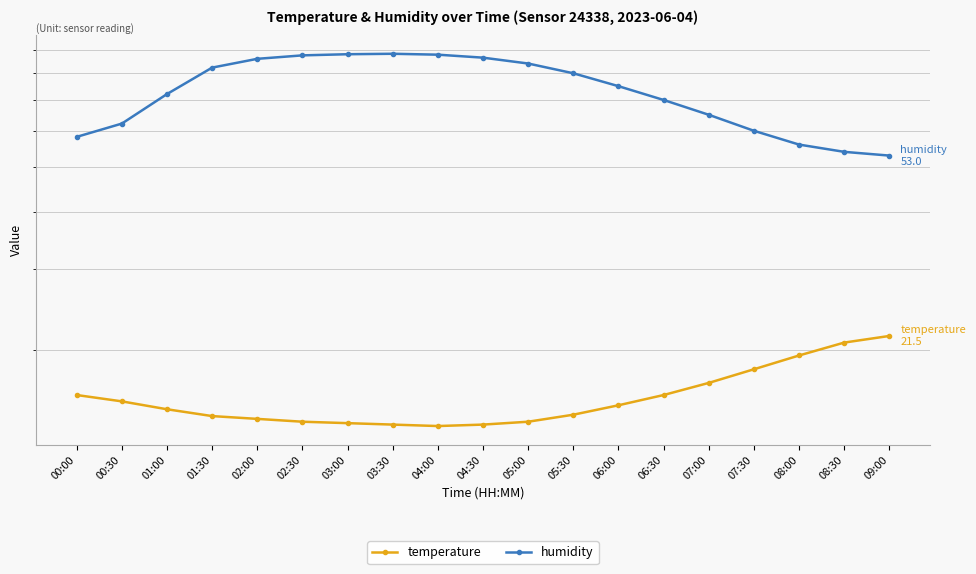

What is the label of the 8th point from the left?

03:30